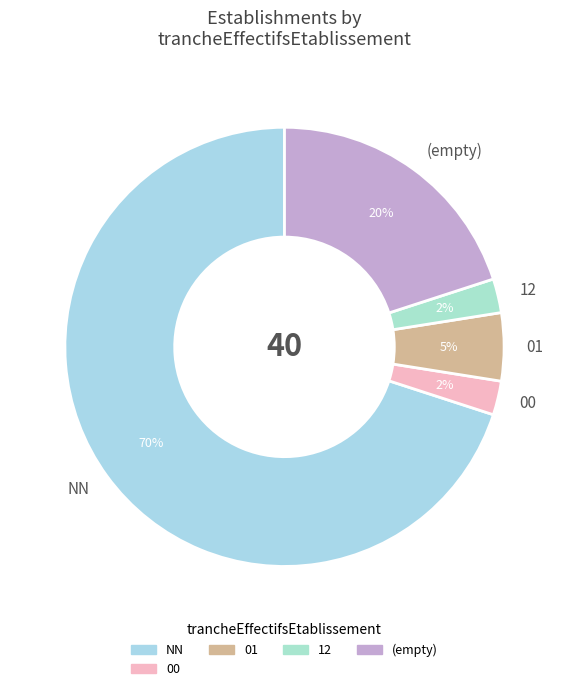

Which category has the biggest portion of the pie?

NN